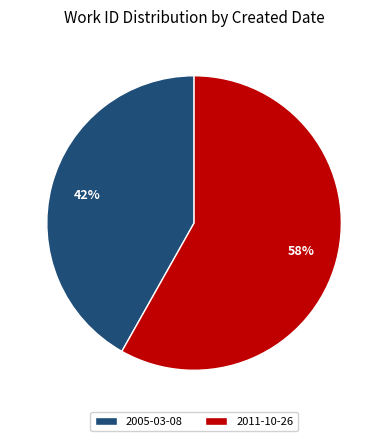

Rank the categories by value from highest to lowest.

2011-10-26, 2005-03-08